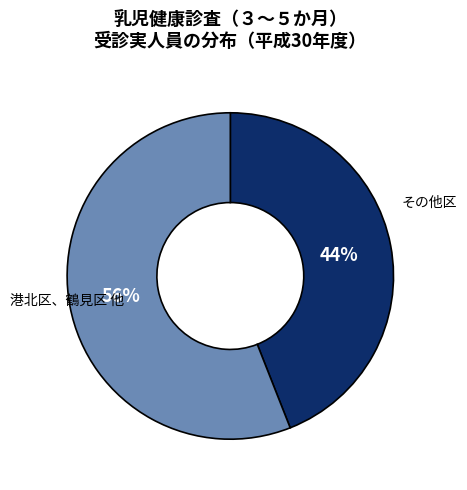

To the nearest percent, what is the average slice percentage?

50%